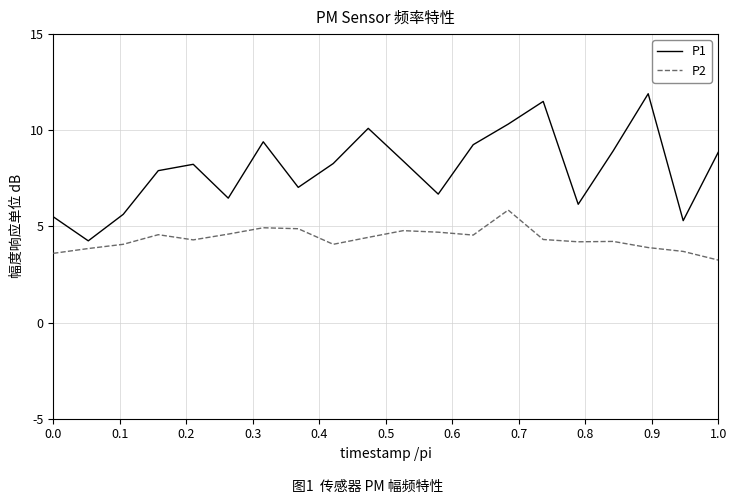

Which series has the largest range (max minus min)?

P1